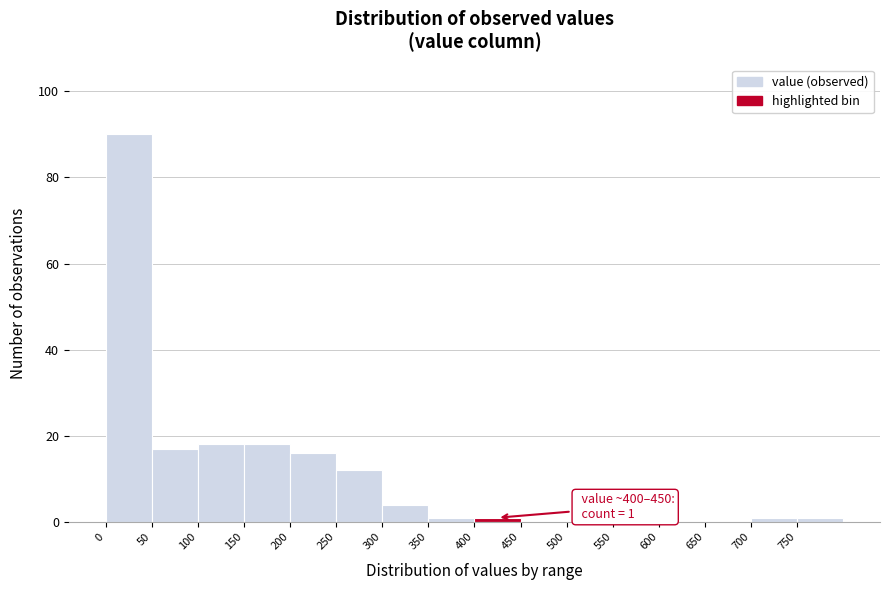

Which range on the x-axis has the tallest bar?

0 to 50